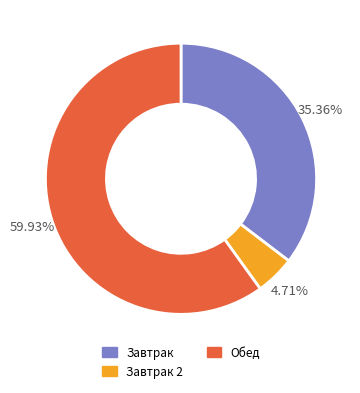

Is there any slice that represents more than half of the pie?

Yes